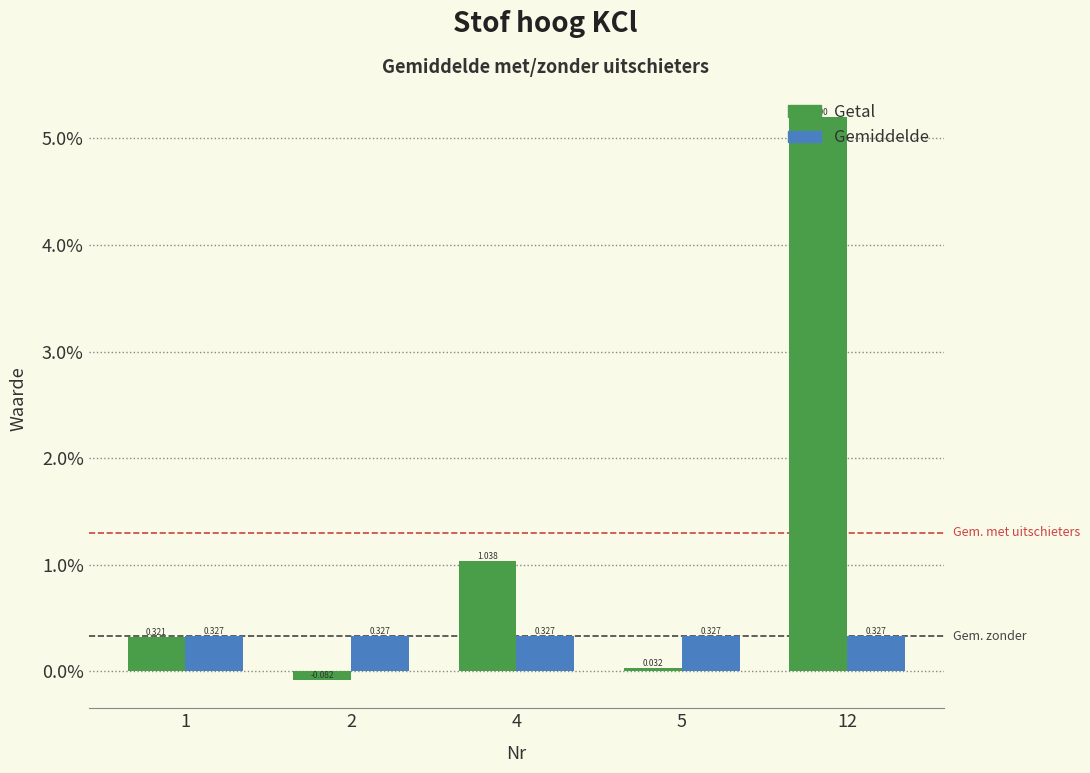

Which series has the largest total across all categories?

Getal